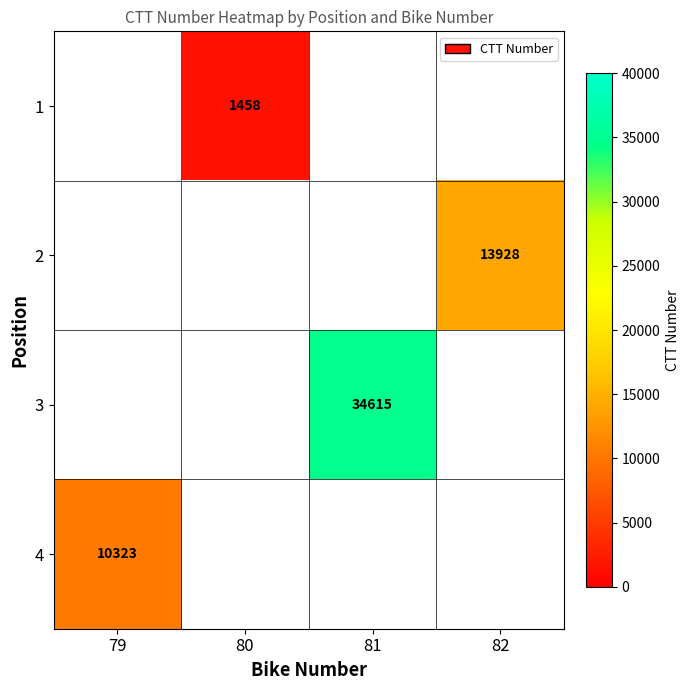

True or false: 3 has a value of 34615 at 81.

True